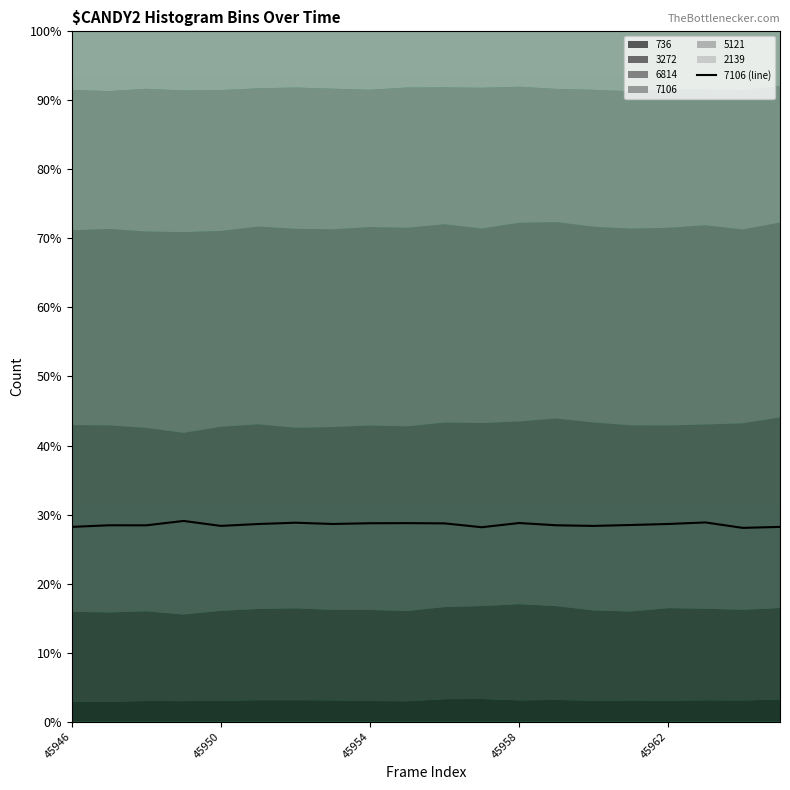

What is the sum of all values?

570.8